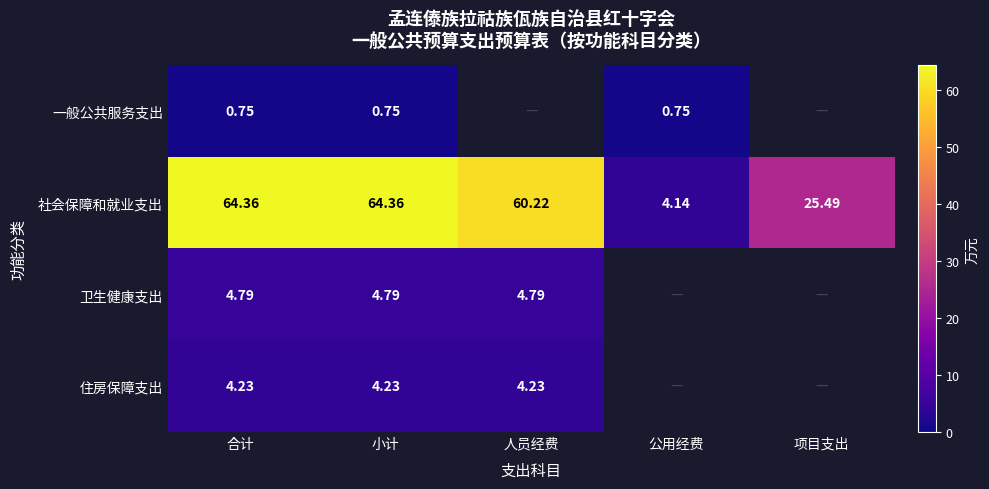

Where does the 社会保障和就业支出 series first go above 60?

合计